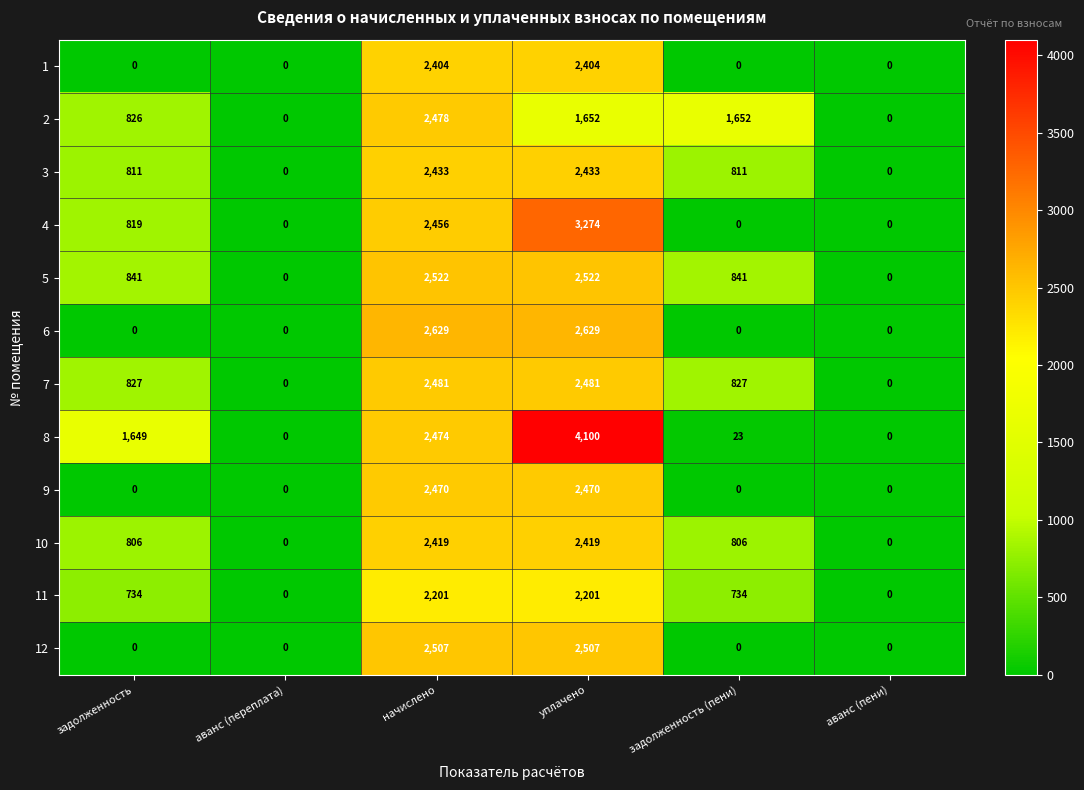

What is the total value across all series at задолженность?

7313